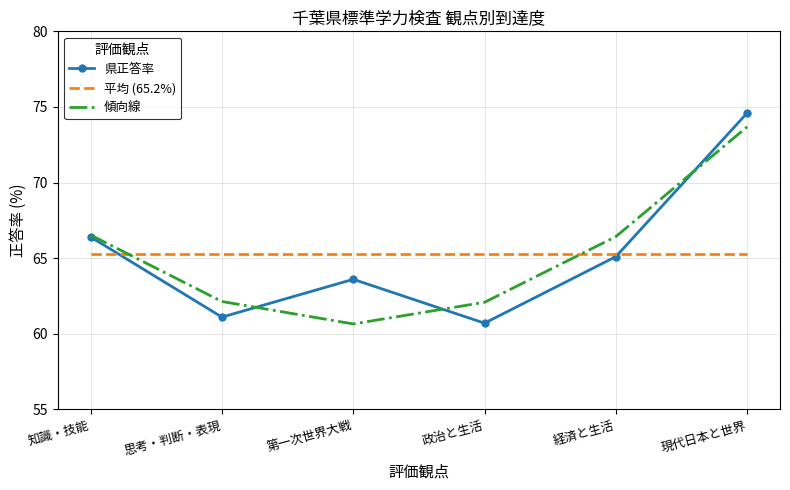

List the series in order of their peak value, highest first.

県正答率, 傾向線, 平均 (65.2%)